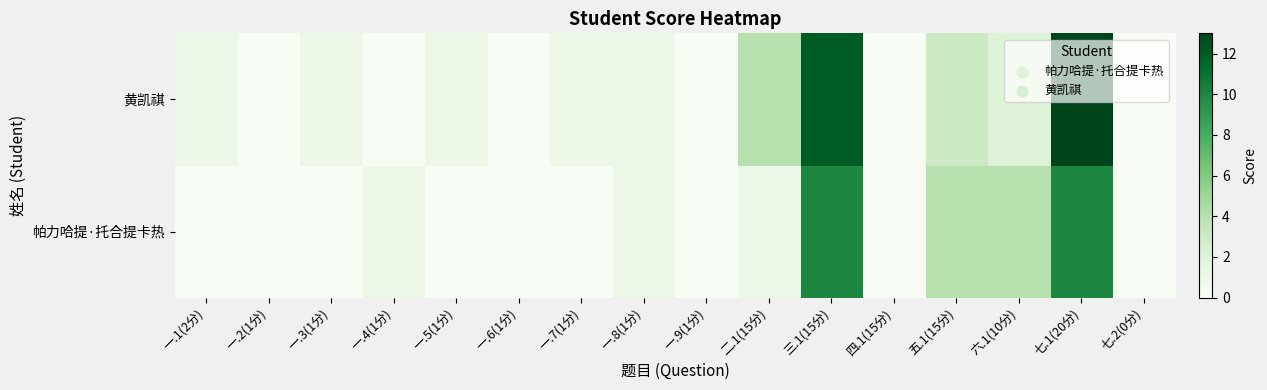

Which series has the largest range (max minus min)?

黄凯祺